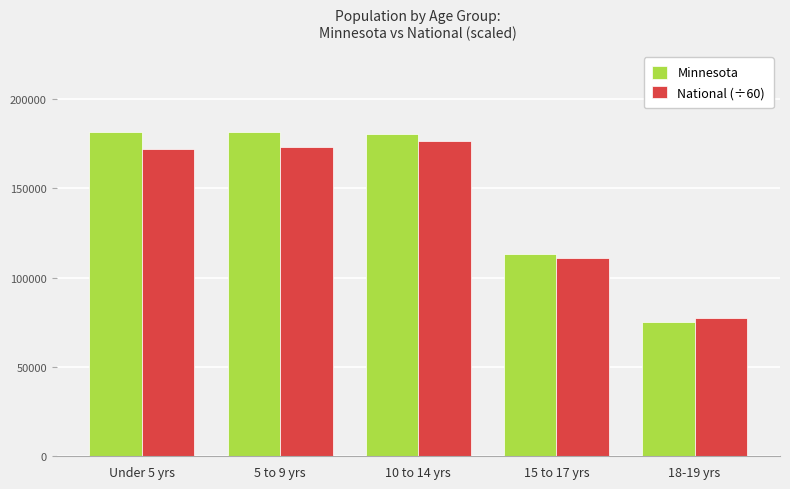

What is the difference between the National (÷60) values at 18-19 yrs and 15 to 17 yrs?

33479.2